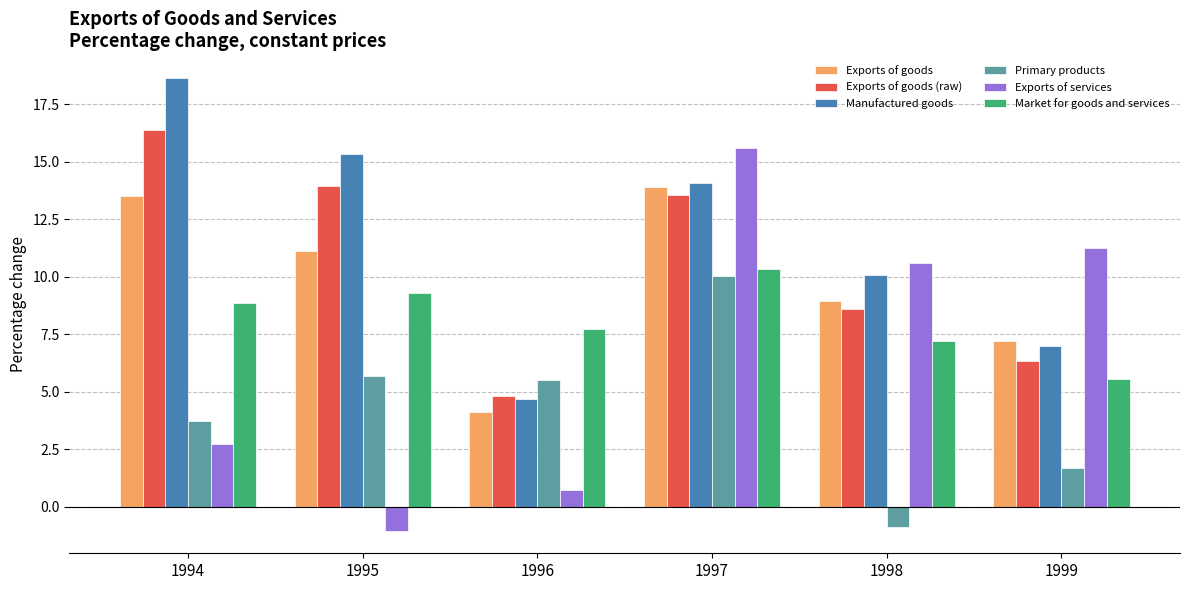

How many categories are shown in the chart?

6